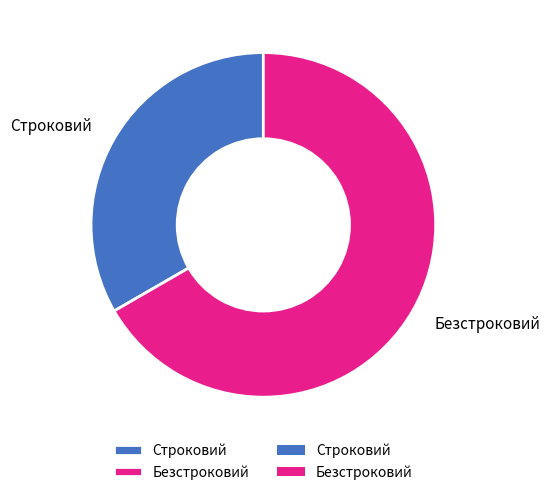

True or false: Безстроковий accounts for 67% of the total.

True